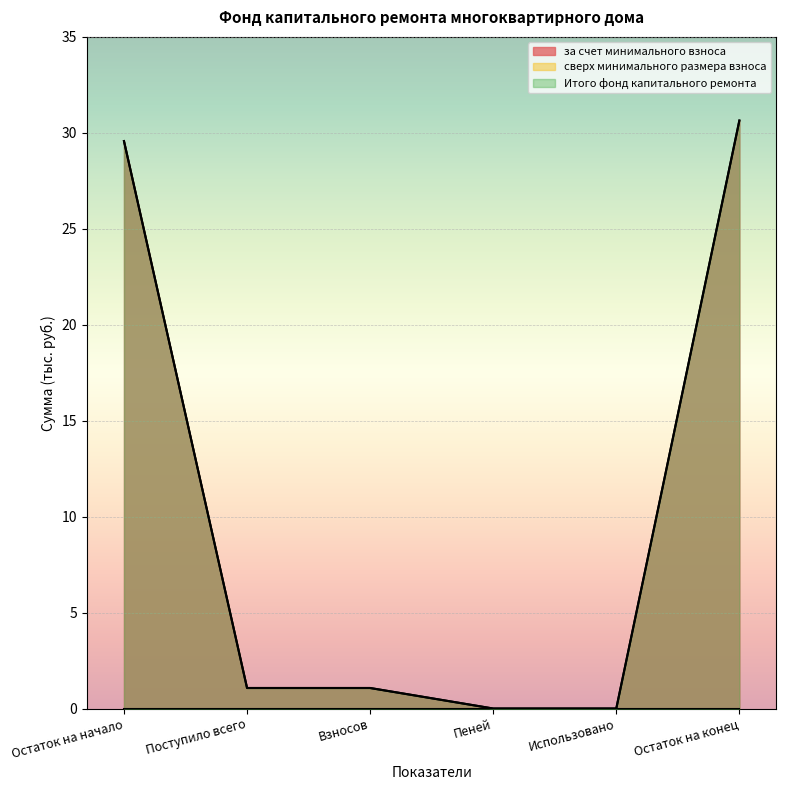

What is the label of the 2nd point from the right?

Использовано